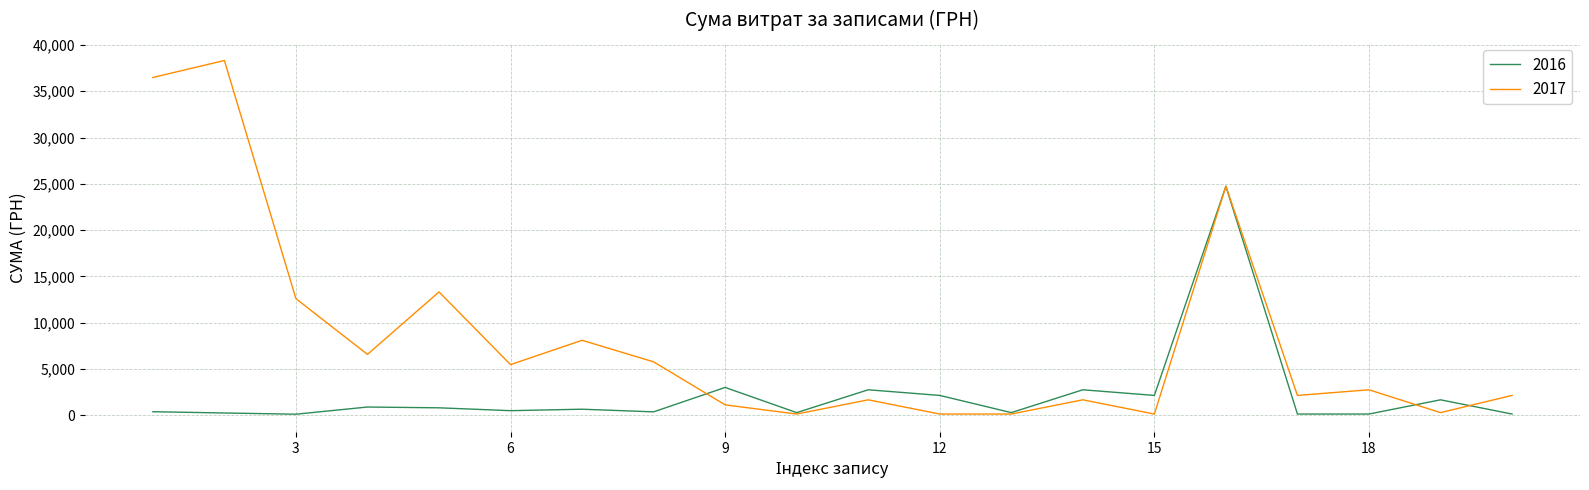

What is the greatest value displayed?

38323.2